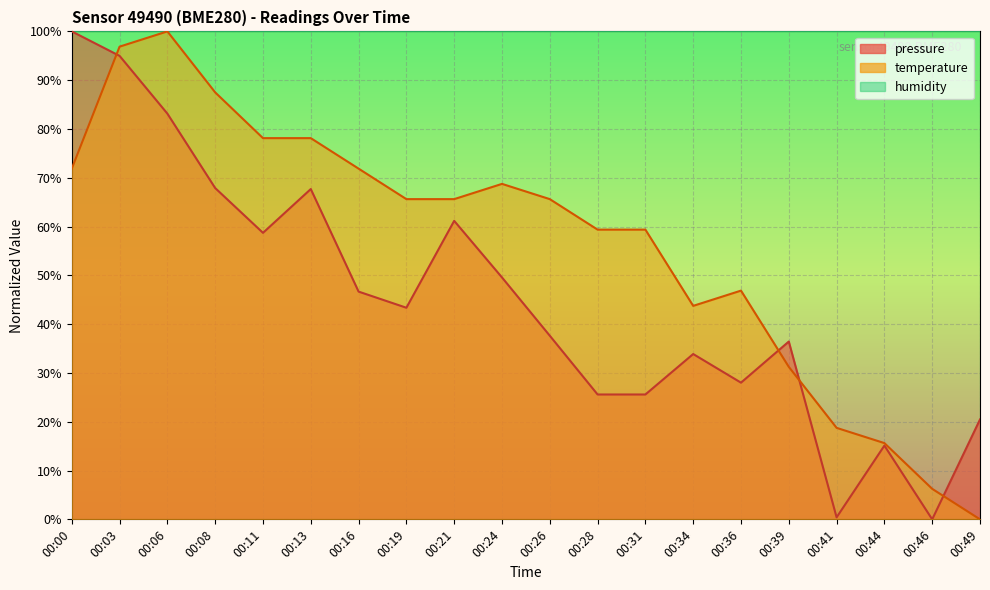

In pressure, how many points are lower than both neighbors (excluding endpoints)?

5